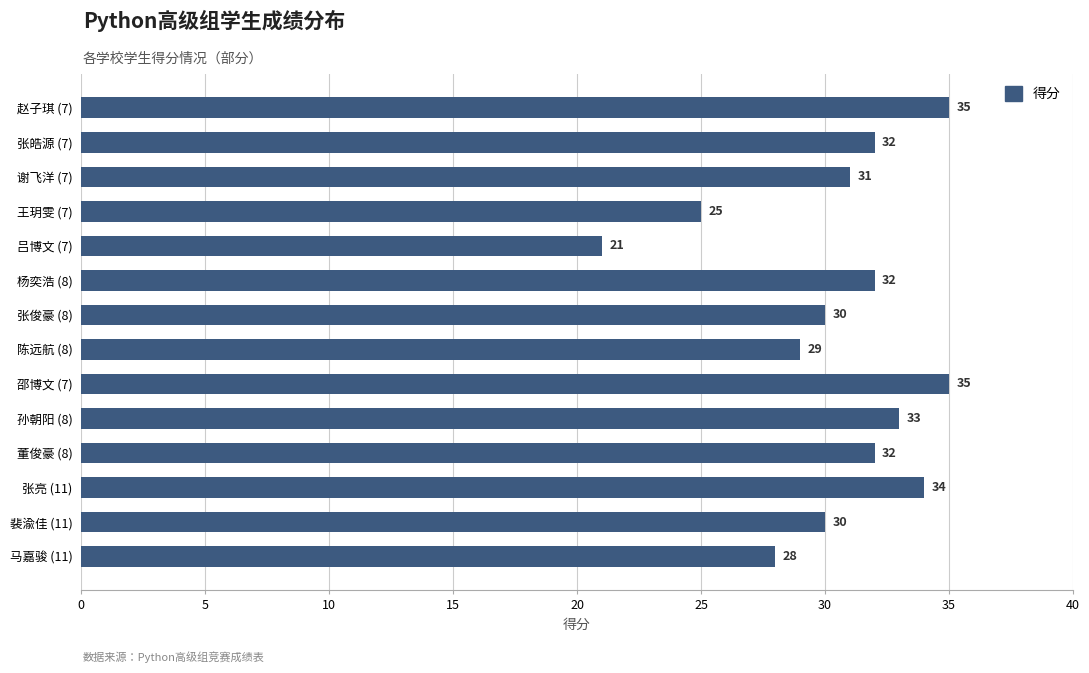

Reading top to bottom, transcribe all the data shown in this chart.

35	32	31	25	21	32	30	29	35	33	32	34	30	28